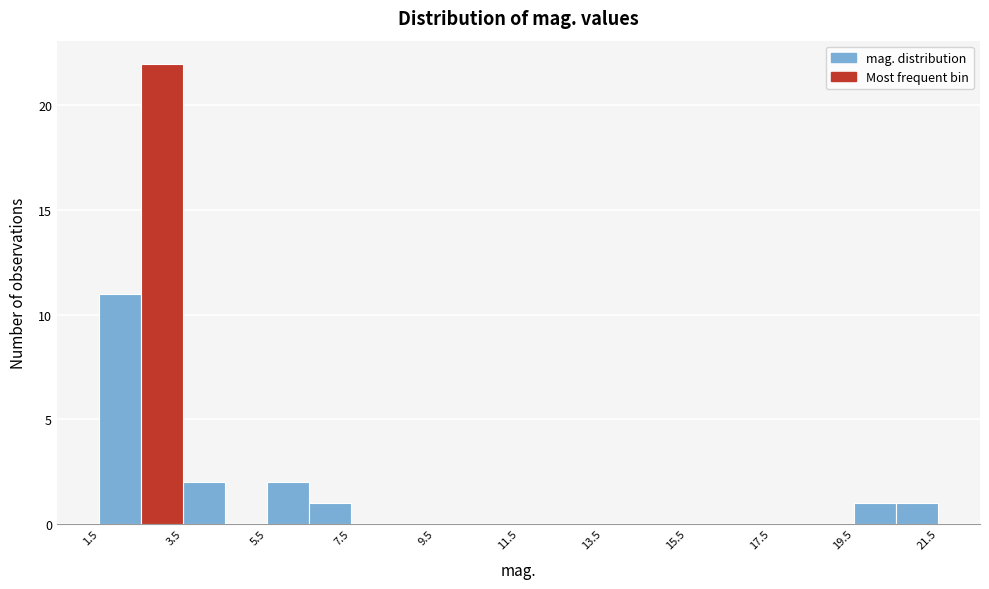

Reading left to right, transcribe this chart: for each bar, give the range it covers on the x-axis and its height. Neither the bar edges nor the heights are printed on the chart, so give them approximately, as read against the axes.

1.5 to 2.5: 11
2.5 to 3.5: 22
3.5 to 4.5: 2
4.5 to 5.5: 0
5.5 to 6.5: 2
6.5 to 7.5: 1
7.5 to 8.5: 0
8.5 to 9.5: 0
9.5 to 10.5: 0
10.5 to 11.5: 0
11.5 to 12.5: 0
12.5 to 13.5: 0
13.5 to 14.5: 0
14.5 to 15.5: 0
15.5 to 16.5: 0
16.5 to 17.5: 0
17.5 to 18.5: 0
18.5 to 19.5: 0
19.5 to 20.5: 1
20.5 to 21.5: 1